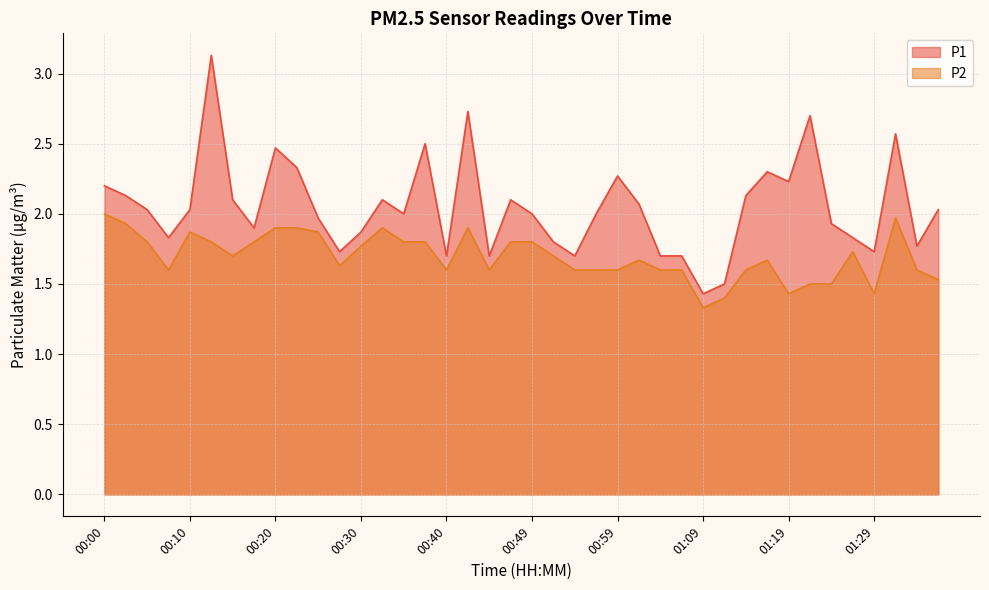

Which series has the largest total across all categories?

P1